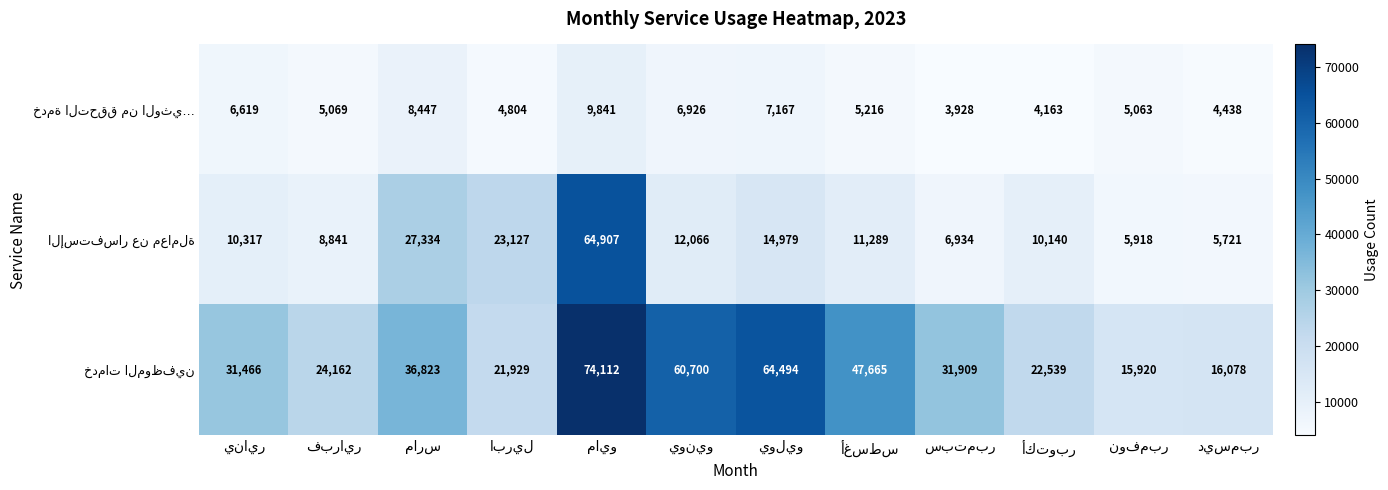

At how many categories does at least one series exceed 6333?

12